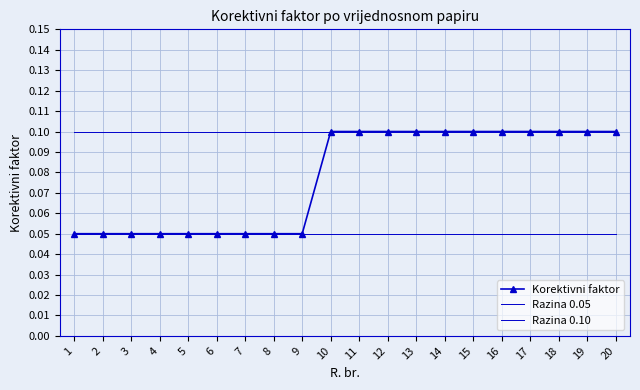

Is it true that Razina 0.05 equals 0.1 at 1?

True